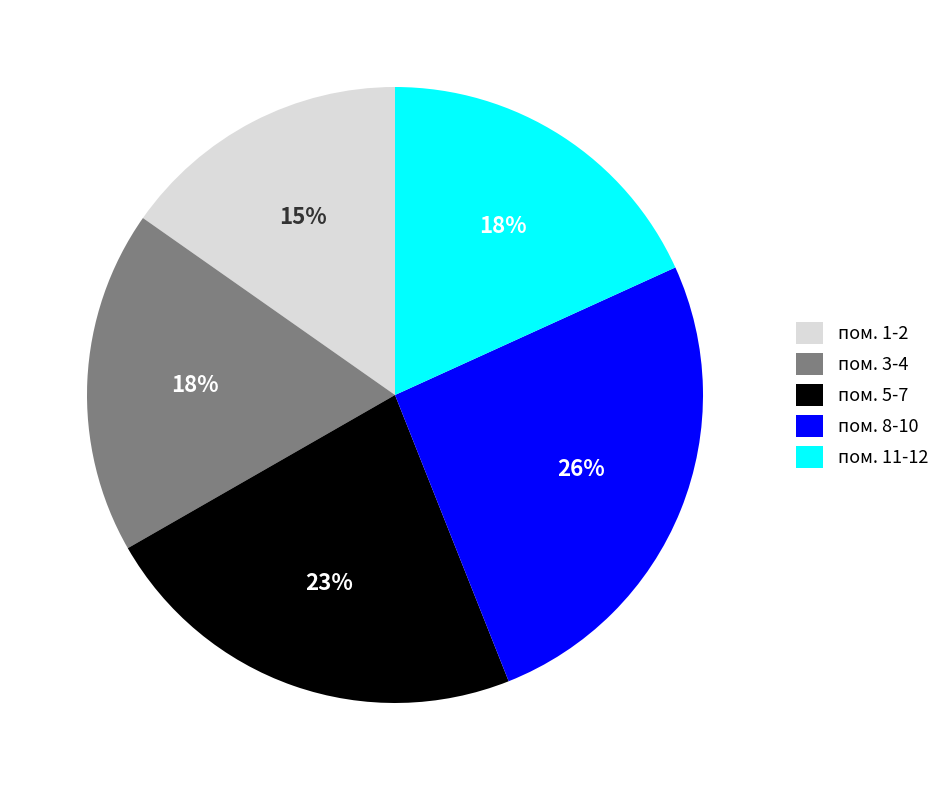

Which has a higher value, пом. 11-12 or пом. 5-7?

пом. 5-7